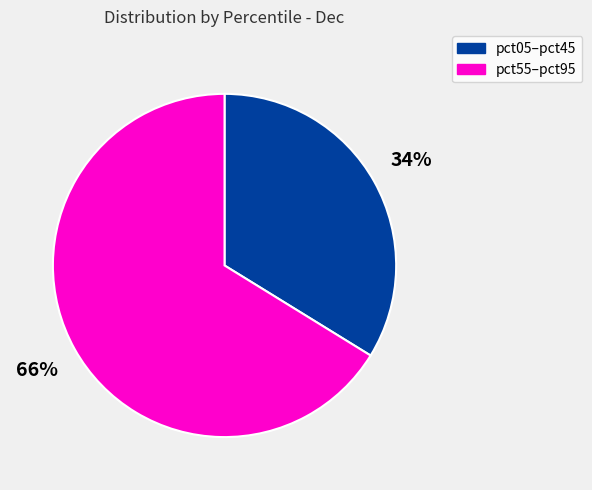

Which slice is the largest?

pct55–pct95